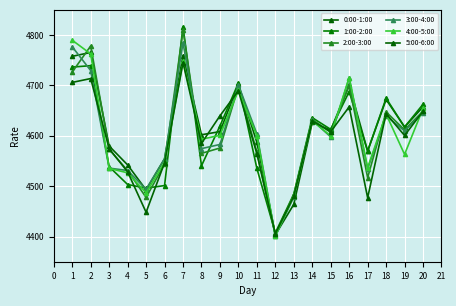

At how many categories does at least one series exceed 4481?

19